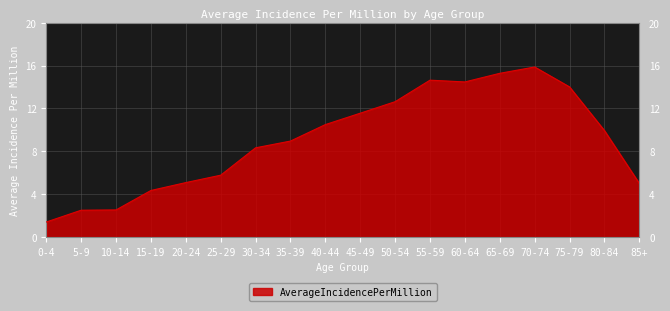

What is the difference between the second highest and second lowest values?

12.8